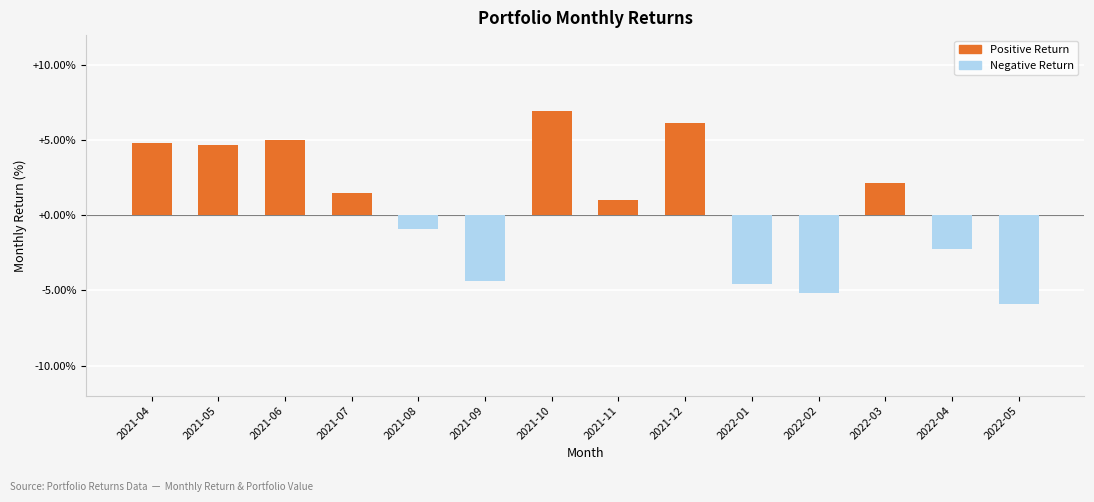

Rank the categories by value from lowest to highest.

2022-05, 2022-02, 2022-01, 2021-09, 2022-04, 2021-08, 2021-11, 2021-07, 2022-03, 2021-05, 2021-04, 2021-06, 2021-12, 2021-10